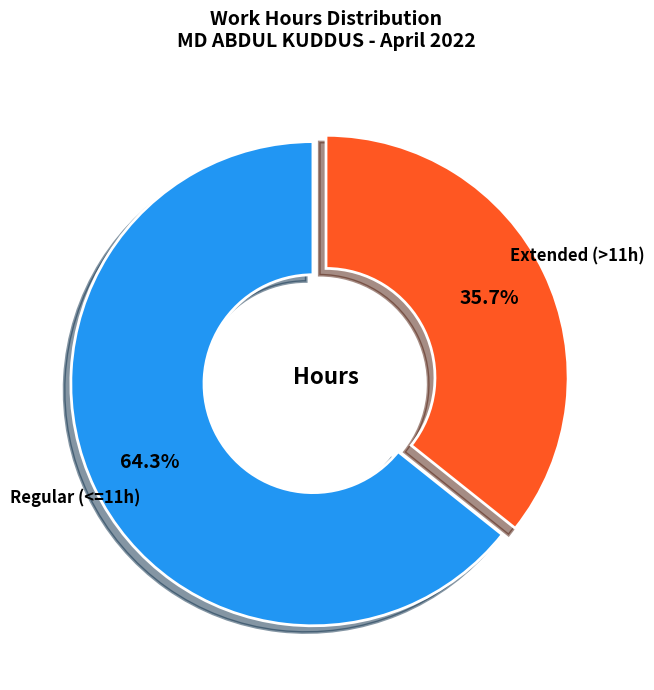

What percentage do Extended (>11h) and Regular (<=11h) together represent?

100.0%